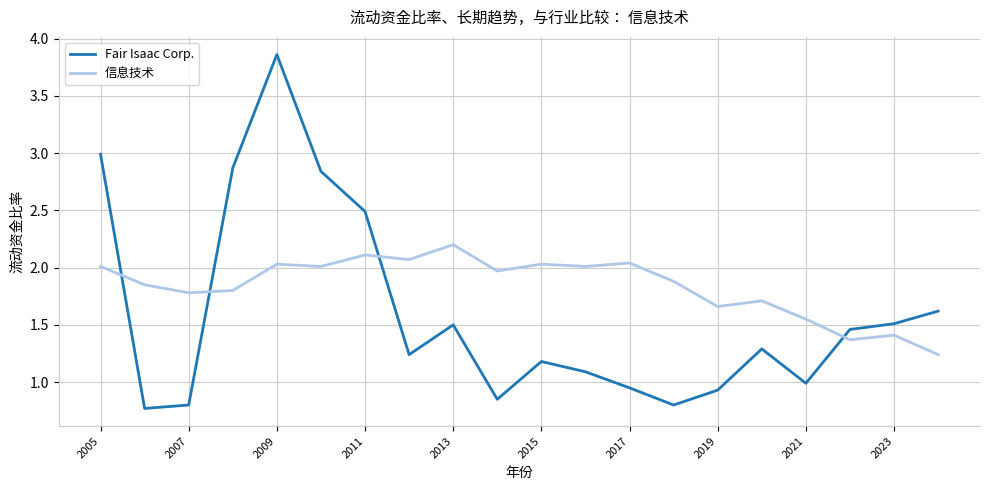

What is the maximum value for 信息技术?

2.2